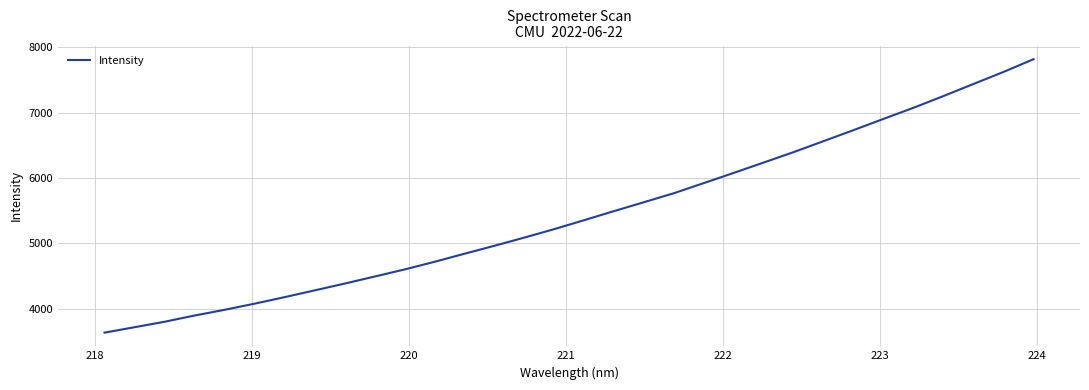

What is the minimum value shown in the chart?

3631.0